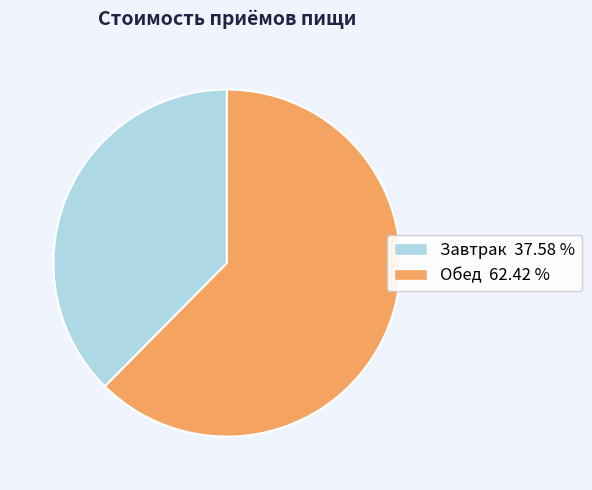

True or false: Обед accounts for 69% of the total.

False